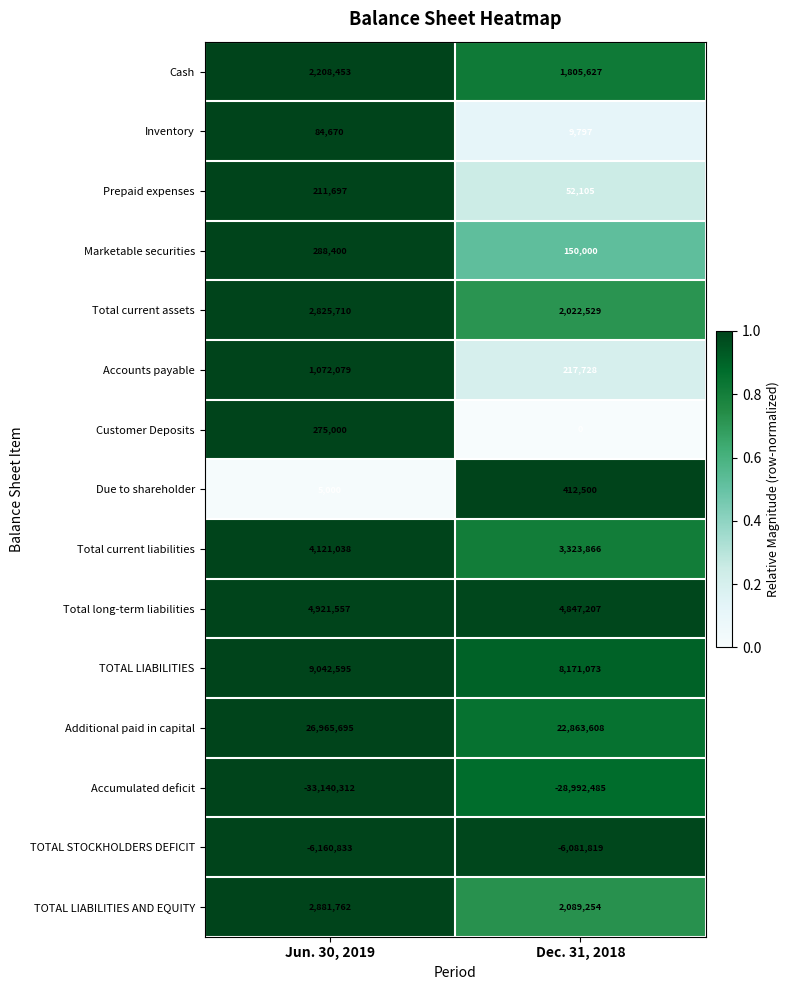

What is the total value across all series at Jun. 30, 2019?

15602511